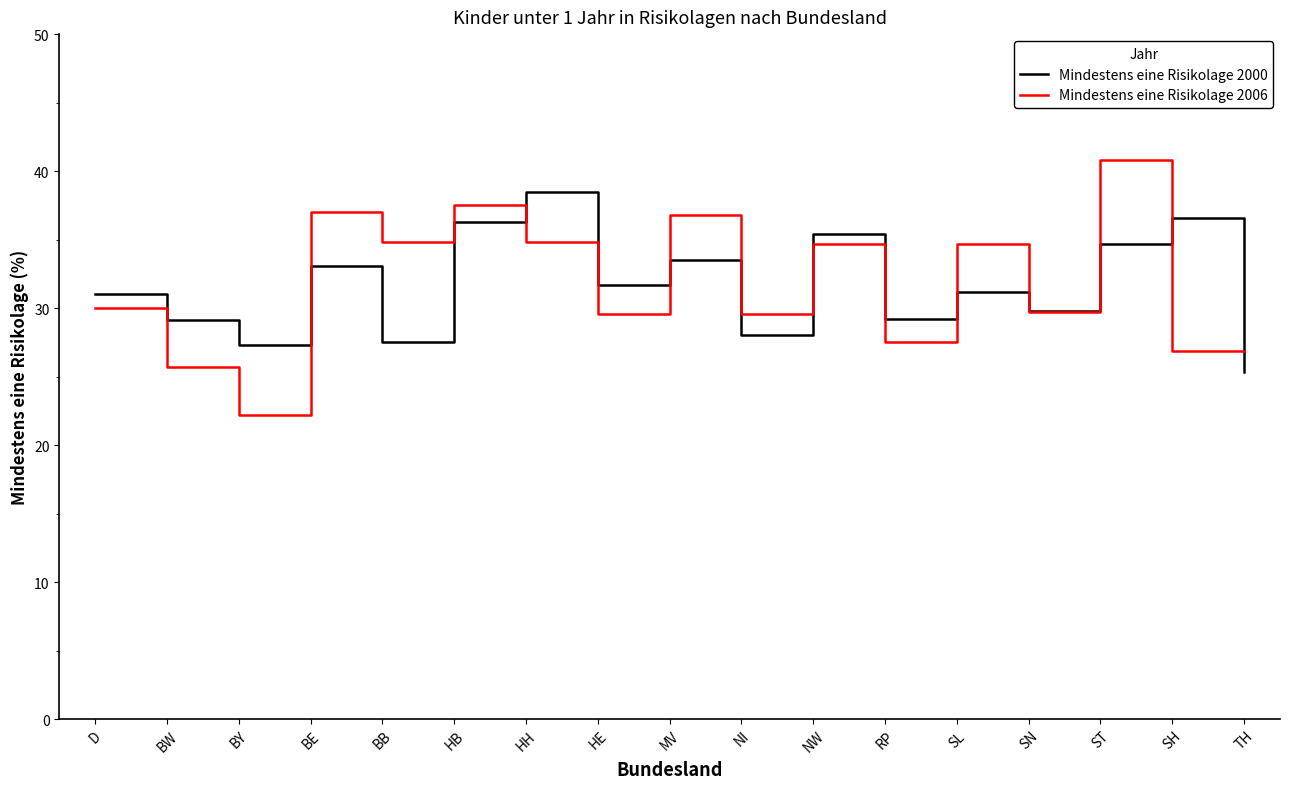

The Mindestens eine Risikolage 2000 series shows 34.7 at ST. True or false?

True